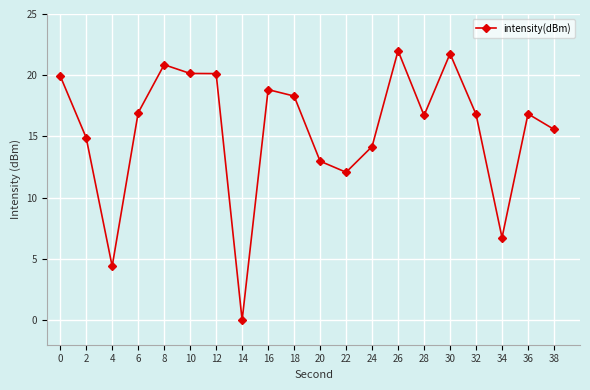

Is it true that the value at 36 is 16.8?

True